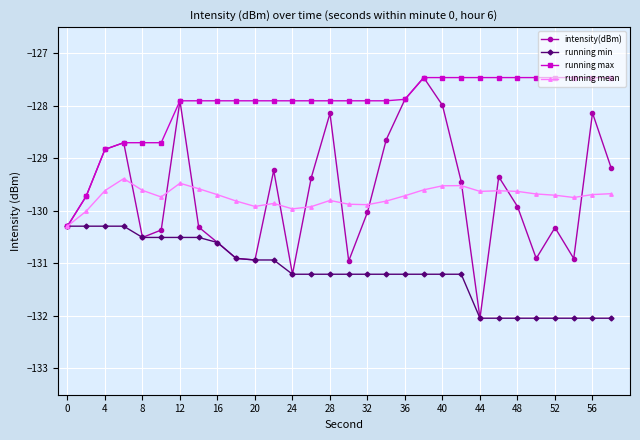

Which series has the widest spread of values?

intensity(dBm)